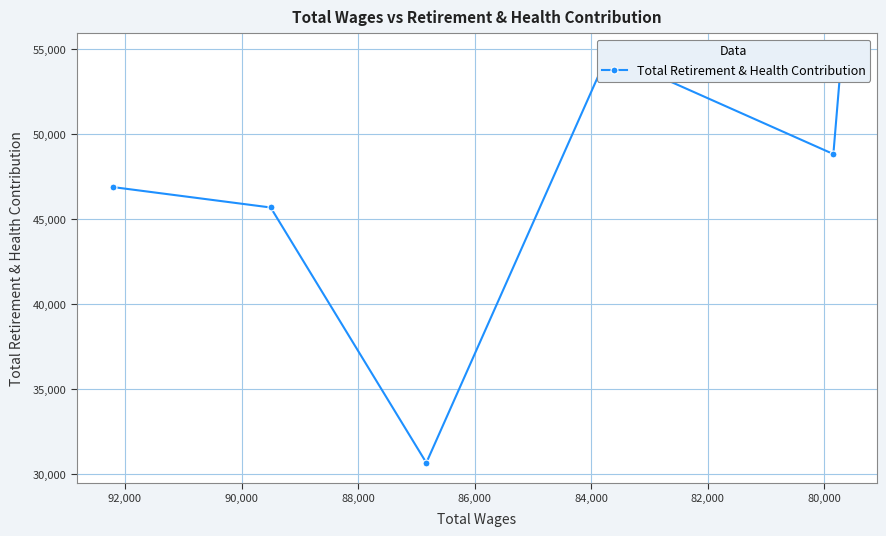

What is the difference between the maximum and second lowest values?

9044